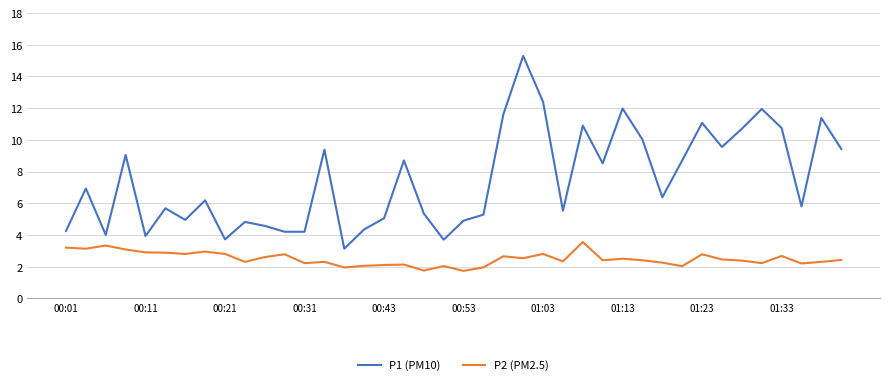

List the series in order of their overall mean, lowest first.

P2 (PM2.5), P1 (PM10)